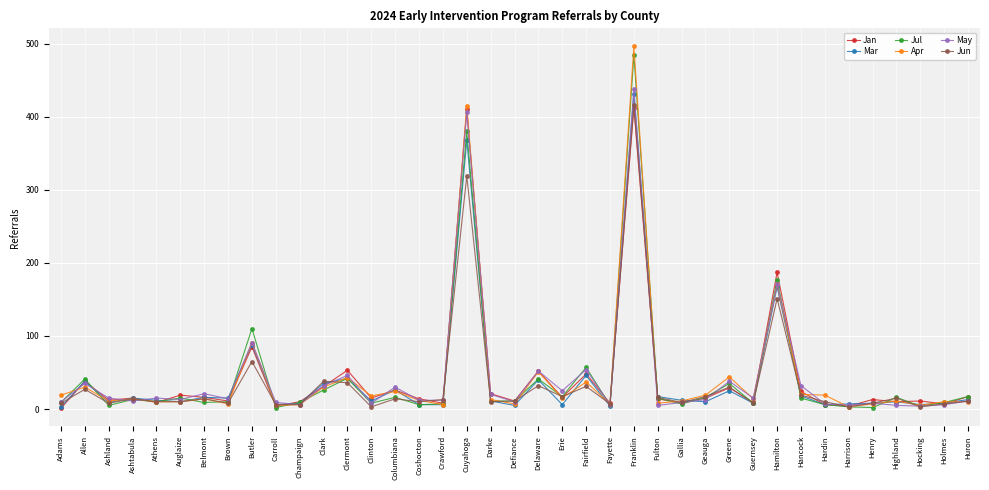

At which category is the sum across all series the highest?

Franklin